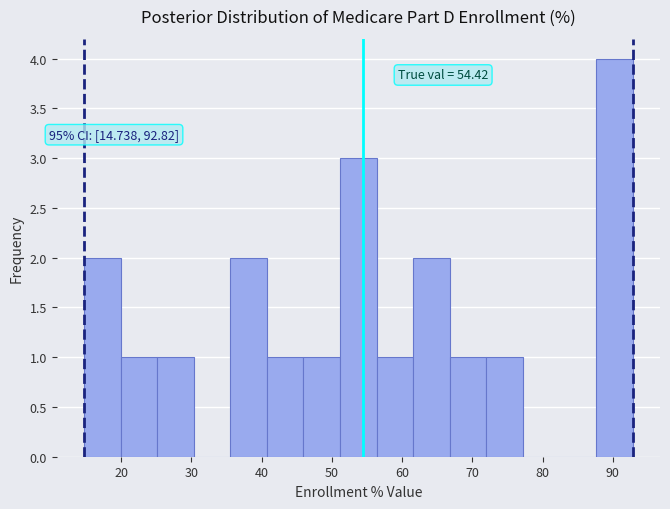

Which range on the x-axis has the tallest bar?

88 to 93